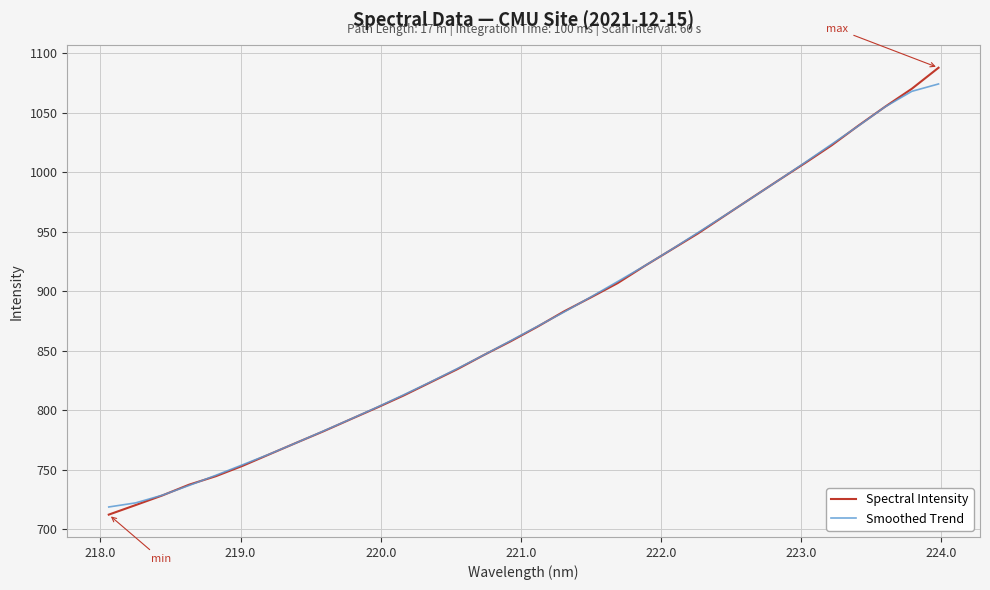

What is the minimum value shown in the chart?

712.3